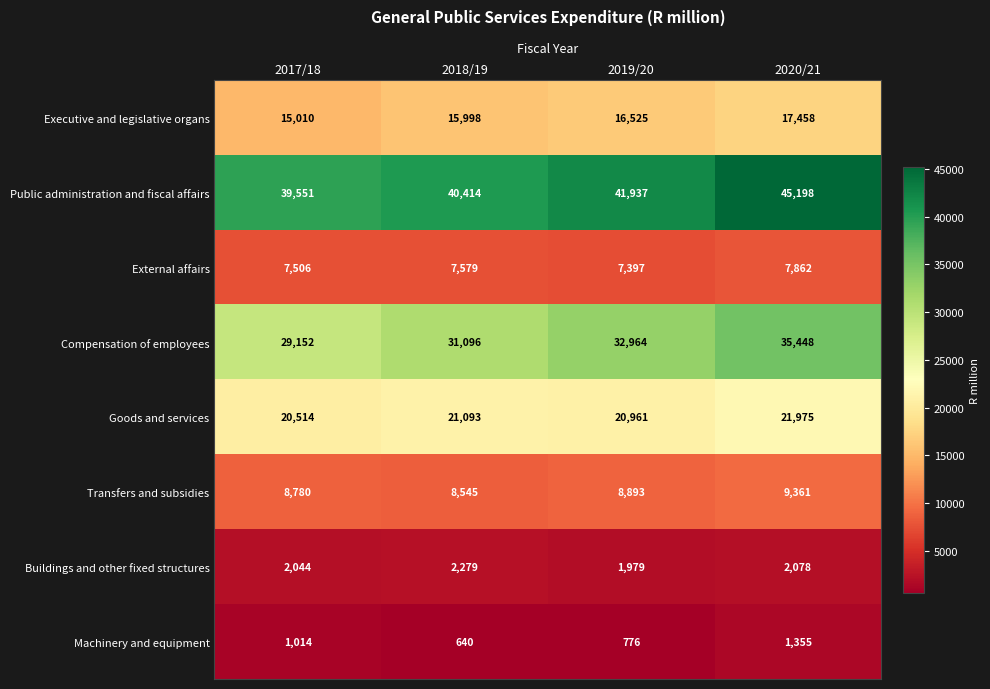

What is the greatest value displayed?

45198